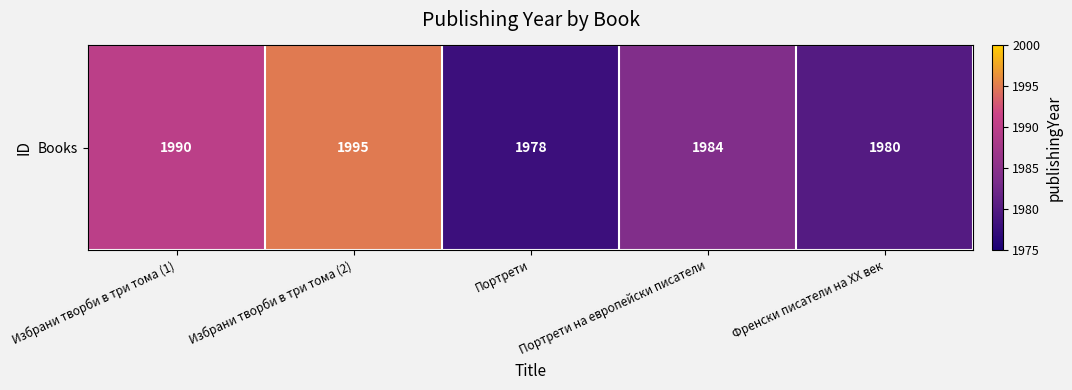

What is the change in value from Избрани творби в три тома (1) to Портрети?

-12